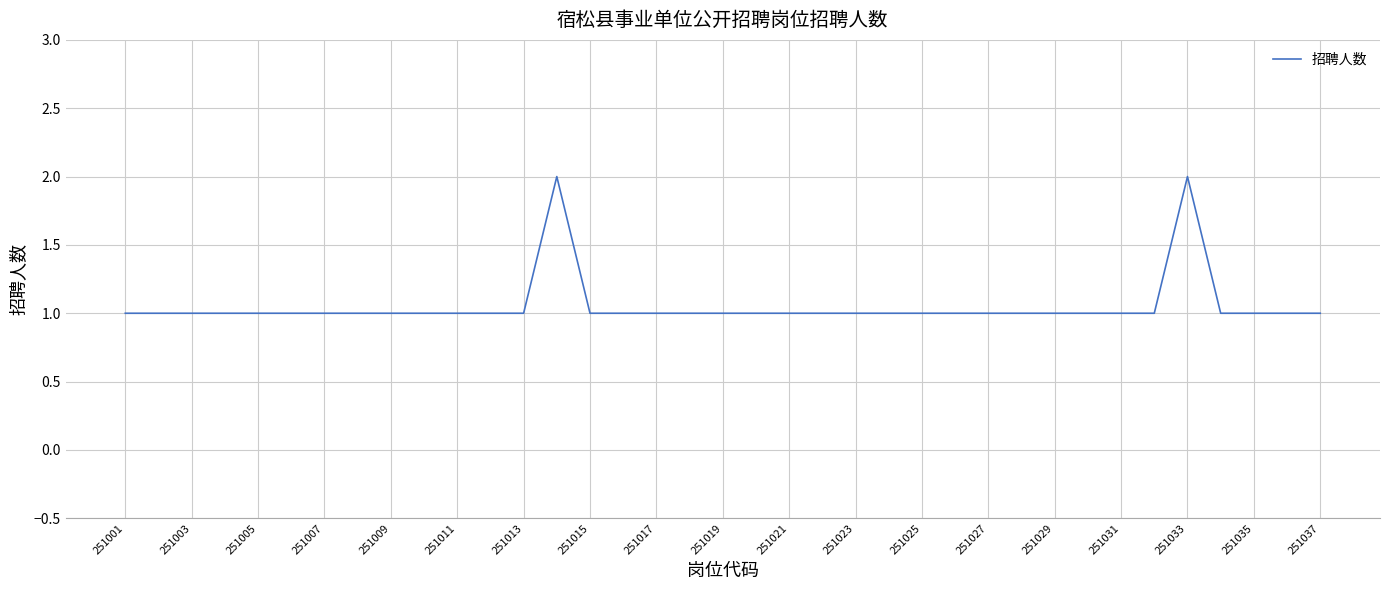

Reading left to right, list all the values displayed in this chart.

1	1	1	1	1	1	1	1	1	1	1	1	1	2	1	1	1	1	1	1	1	1	1	1	1	1	1	1	1	1	1	1	2	1	1	1	1